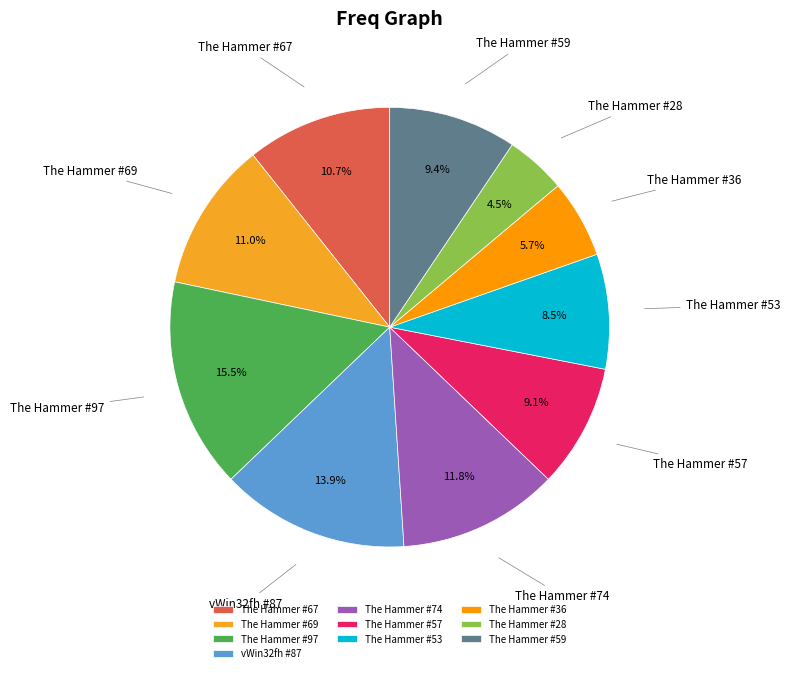

How many slices are in this pie chart?

10